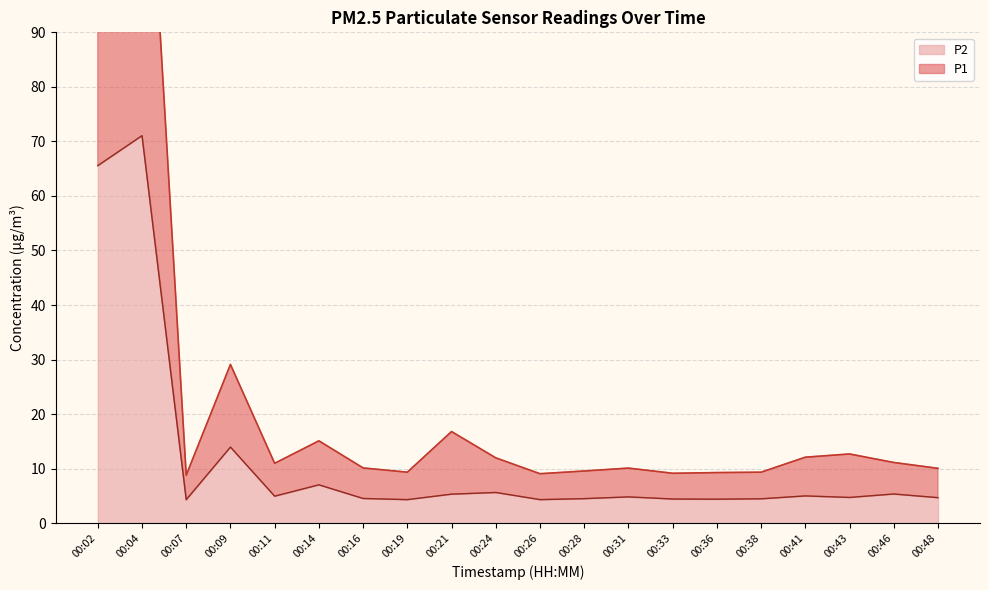

List the labels in order of P1 value, largest first.

00:04, 00:02, 00:09, 00:21, 00:14, 00:43, 00:41, 00:24, 00:46, 00:11, 00:16, 00:31, 00:48, 00:28, 00:19, 00:38, 00:36, 00:33, 00:26, 00:07